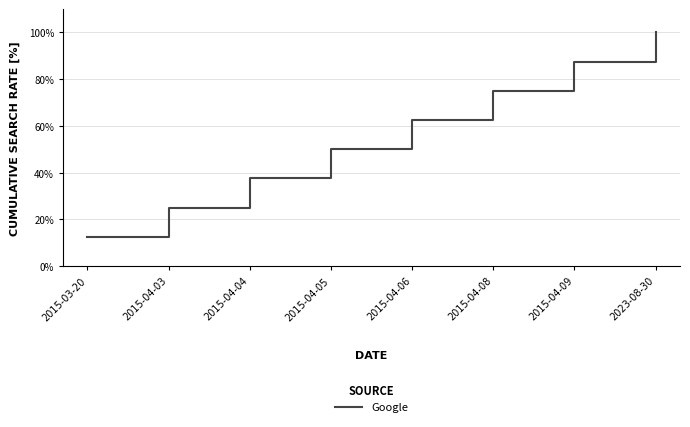

What is the change in value from 2015-04-03 to 2015-04-08?

+50.0